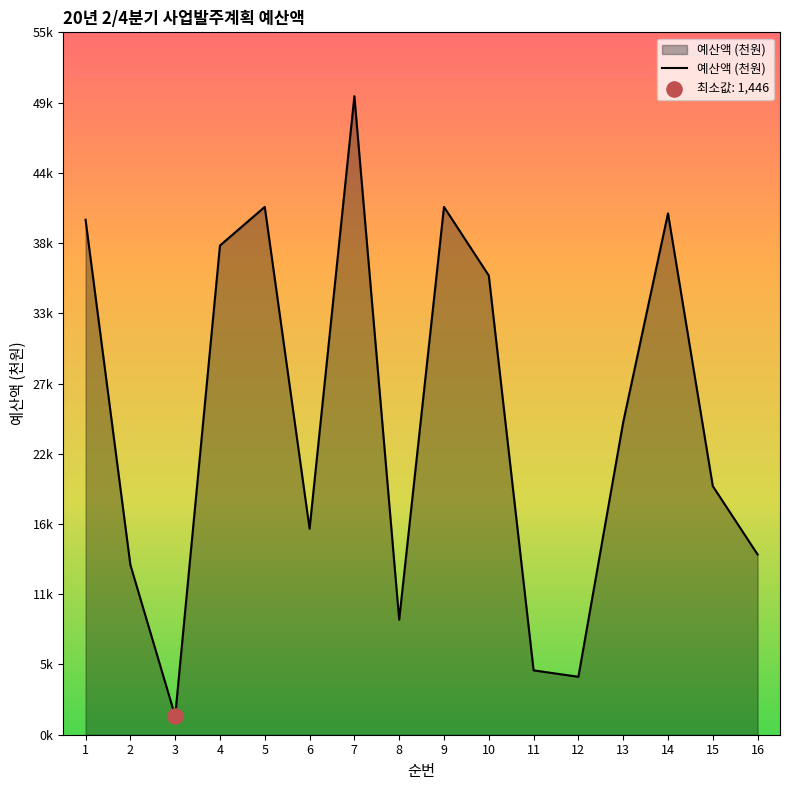

Which has a higher value, 13 or 14?

14